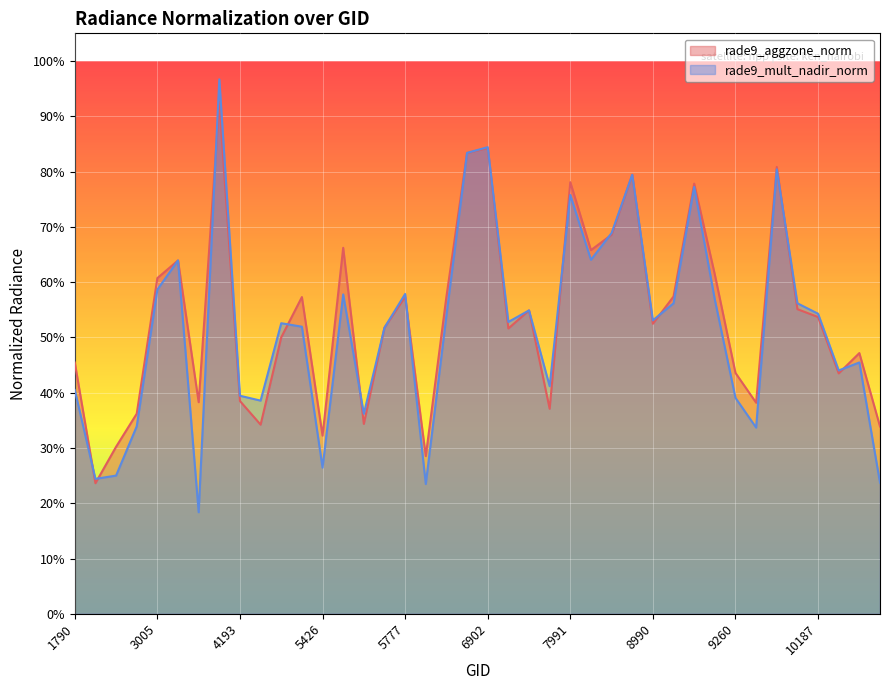

Reading left to right, what are all the values shown in this chart?

rade9_aggzone_norm: 1790=0.5	1988=0.2	2051=0.3	2375=0.4	3005=0.6	3185=0.6	3464=0.4	4121=0.9	4193=0.4	5318=0.3	5354=0.5	5390=0.6	5426=0.3	5444=0.7	5723=0.3	5750=0.5	5777=0.6	6803=0.3	6839=0.6	6866=0.8	6902=0.8	6938=0.5	6974=0.5	7856=0.4	7991=0.8	8027=0.7	8063=0.7	8963=0.8	8990=0.5	9080=0.6	9116=0.8	9224=0.6	9260=0.4	9314=0.4	10079=0.8	10115=0.6	10187=0.5	10223=0.4	10268=0.5	10412=0.3
rade9_mult_nadir_norm: 1790=0.4	1988=0.2	2051=0.3	2375=0.3	3005=0.6	3185=0.6	3464=0.2	4121=1.0	4193=0.4	5318=0.4	5354=0.5	5390=0.5	5426=0.3	5444=0.6	5723=0.4	5750=0.5	5777=0.6	6803=0.2	6839=0.5	6866=0.8	6902=0.8	6938=0.5	6974=0.5	7856=0.4	7991=0.8	8027=0.6	8063=0.7	8963=0.8	8990=0.5	9080=0.6	9116=0.8	9224=0.6	9260=0.4	9314=0.3	10079=0.8	10115=0.6	10187=0.5	10223=0.4	10268=0.5	10412=0.2